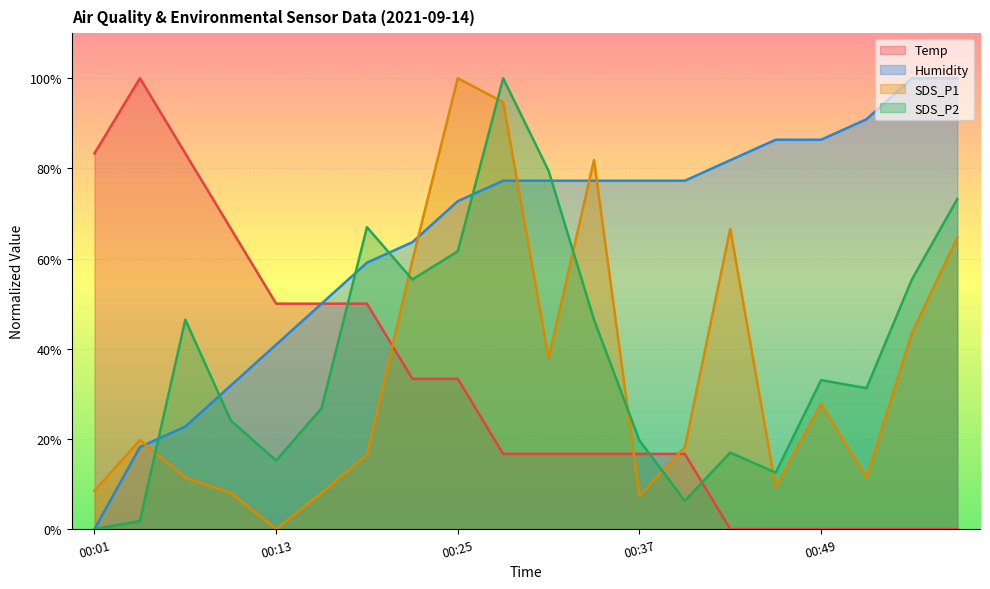

Reading left to right, transcribe all the data shown in this chart.

Temp: 00:01=83.3	00:04=100.0	00:07=83.3	00:10=66.7	00:13=50.0	00:16=50.0	00:19=50.0	00:22=33.3	00:25=33.3	00:28=16.7	00:31=16.7	00:34=16.7	00:37=16.7	00:40=16.7	00:43=0.0	00:46=0.0	00:49=0.0	00:52=0.0	00:55=0.0	00:58=0.0
Humidity: 00:01=0.0	00:04=18.2	00:07=22.7	00:10=31.8	00:13=40.9	00:16=50.0	00:19=59.1	00:22=63.6	00:25=72.7	00:28=77.3	00:31=77.3	00:34=77.3	00:37=77.3	00:40=77.3	00:43=81.8	00:46=86.4	00:49=86.4	00:52=90.9	00:55=100.0	00:58=100.0
SDS_P1: 00:01=8.5	00:04=19.7	00:07=11.4	00:10=8.0	00:13=0.0	00:16=8.0	00:19=16.5	00:22=59.6	00:25=100.0	00:28=94.7	00:31=37.9	00:34=81.9	00:37=7.4	00:40=18.1	00:43=66.6	00:46=9.3	00:49=27.8	00:52=11.4	00:55=43.5	00:58=64.7
SDS_P2: 00:01=0.0	00:04=1.8	00:07=46.4	00:10=24.1	00:13=15.2	00:16=26.8	00:19=67.0	00:22=55.4	00:25=61.6	00:28=100.0	00:31=79.5	00:34=46.4	00:37=19.6	00:40=6.2	00:43=17.0	00:46=12.5	00:49=33.0	00:52=31.2	00:55=55.4	00:58=73.2